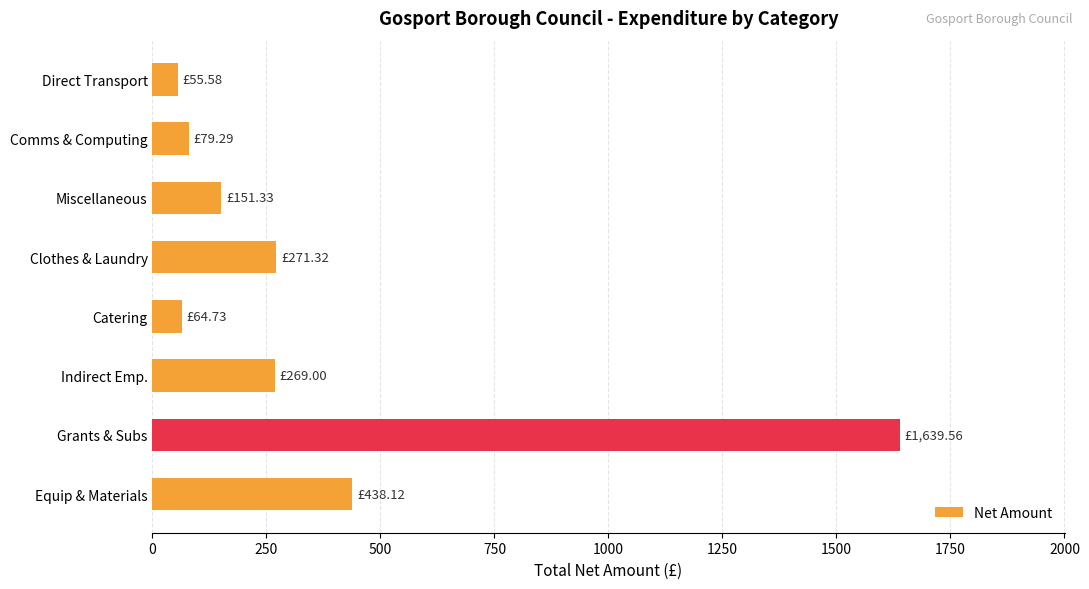

Which category has the highest value across all series?

Grants & Subs